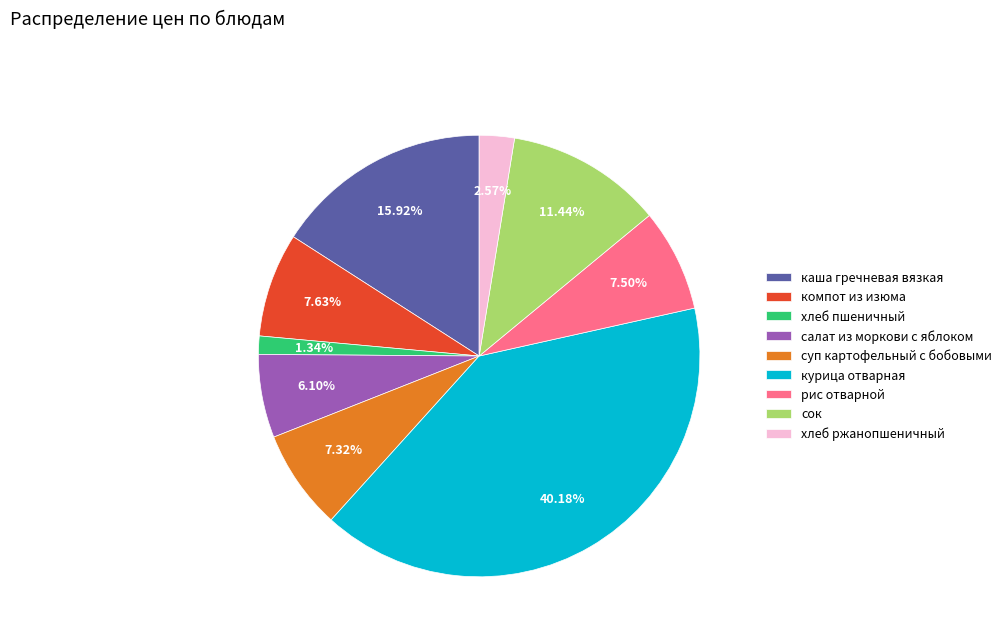

Count the number of slices in the pie.

9